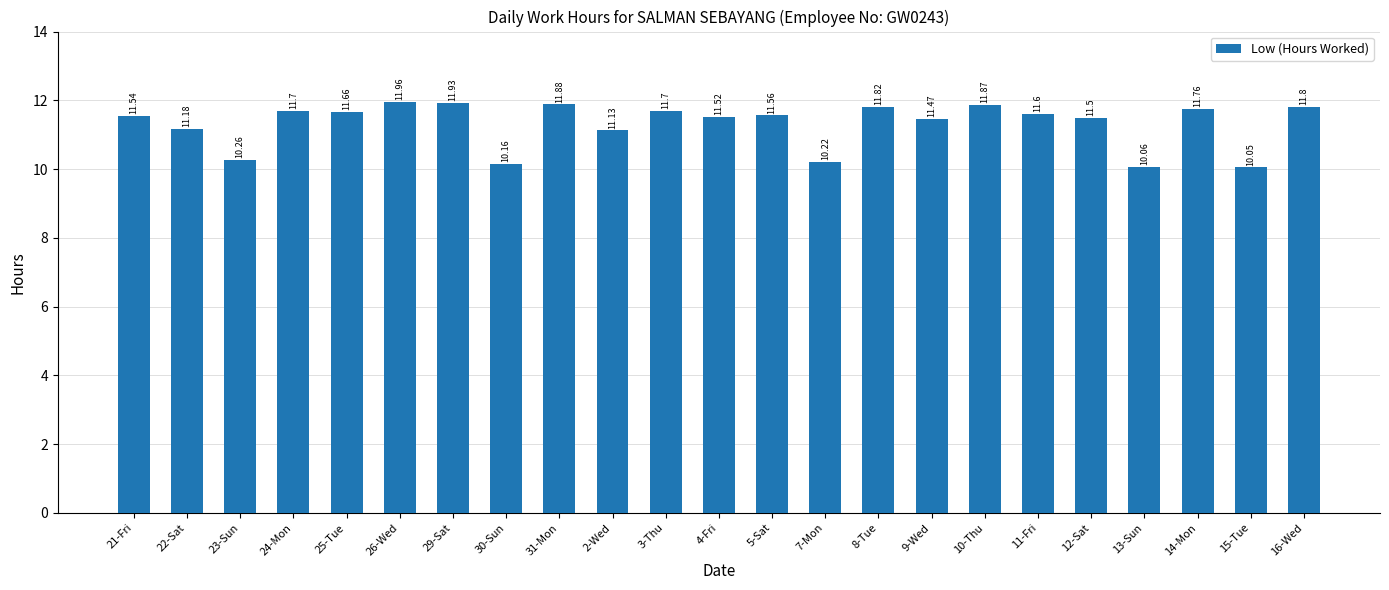

Between 8-Tue and 11-Fri, which is larger?

8-Tue